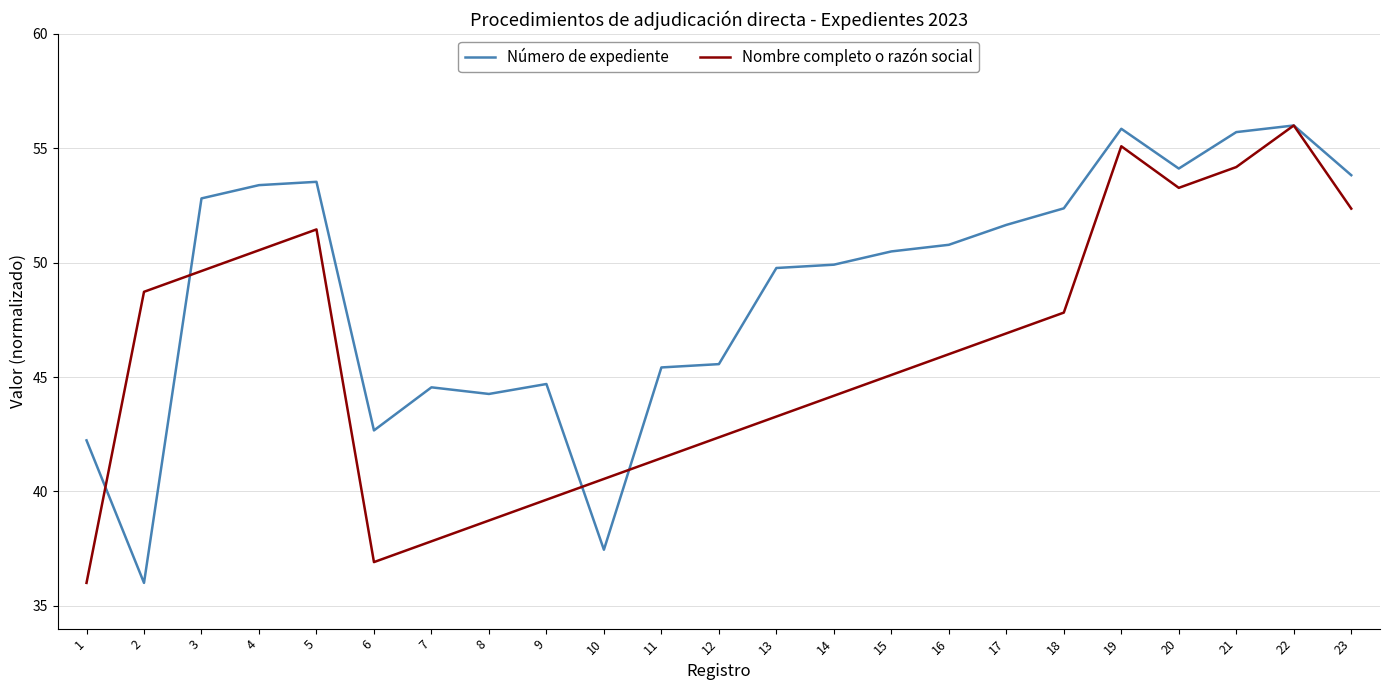

At 5, list the series in order from smallest to largest.

Nombre completo o razón social, Número de expediente